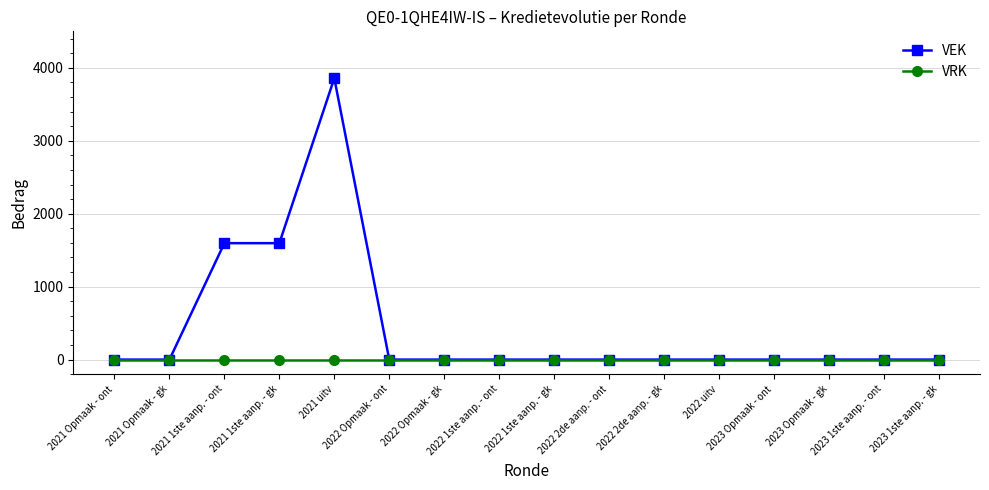

Which category has the highest value in the VEK series?

2021 uitv